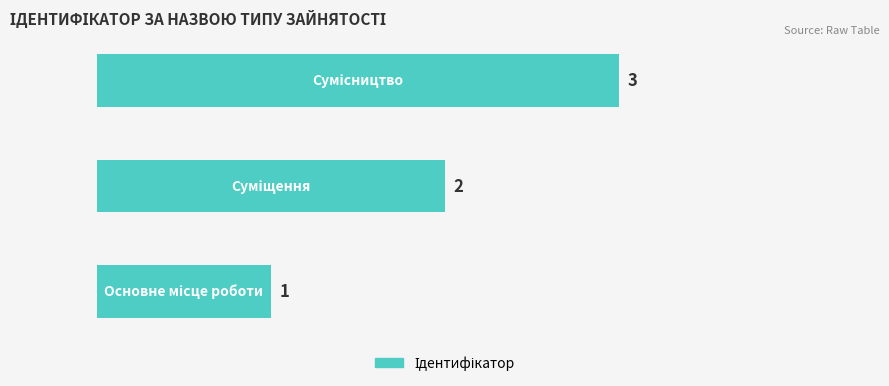

What is the maximum value shown in the chart?

3